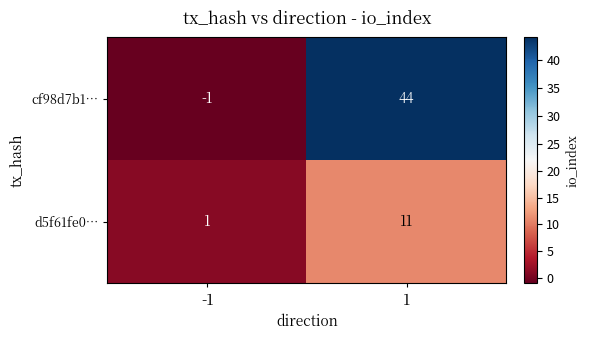

What is the difference between the highest and lowest values at -1?

2